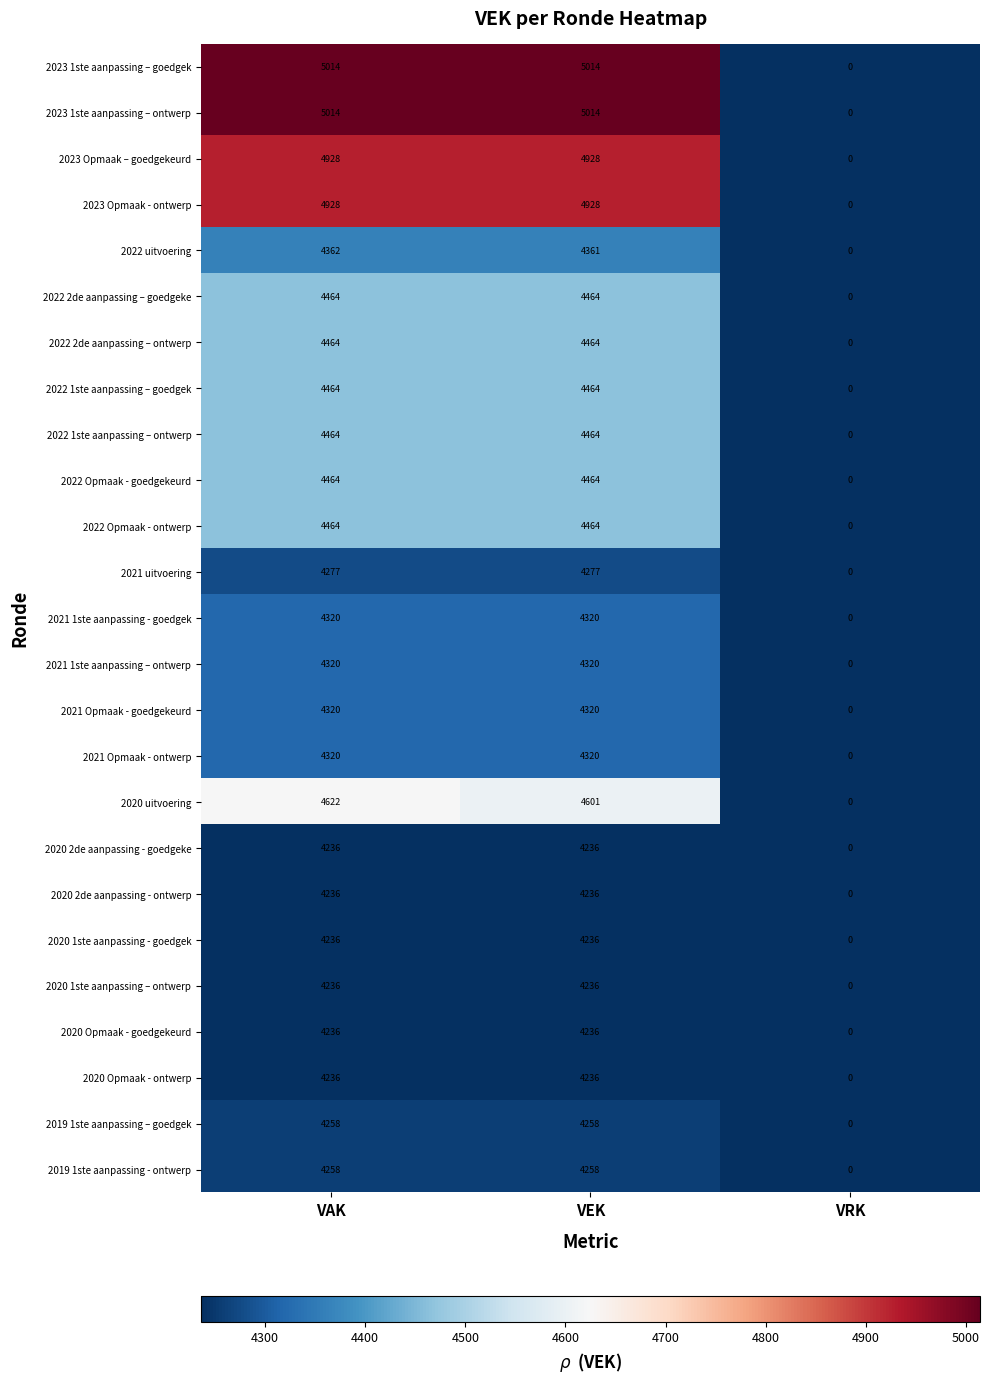

How many 2020 1ste aanpassing - goedgek values are between 0 and 4236?

3